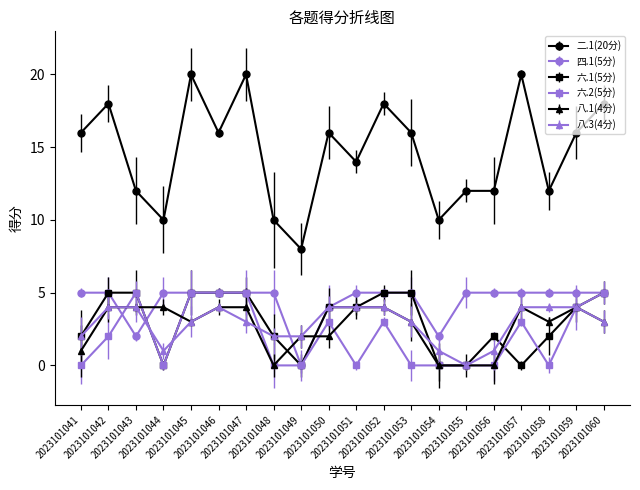

Count the 四.1(5分) values in the range 5 to 6.

16